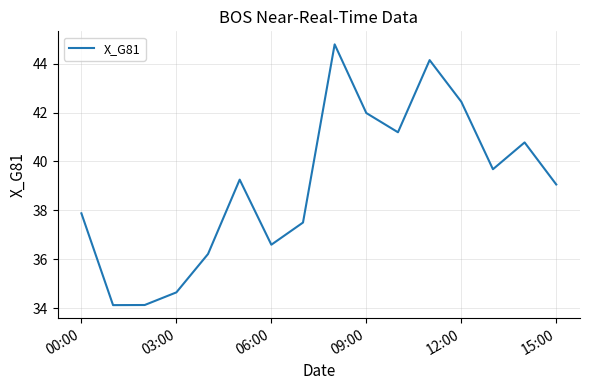

What is the maximum value shown in the chart?

44.8